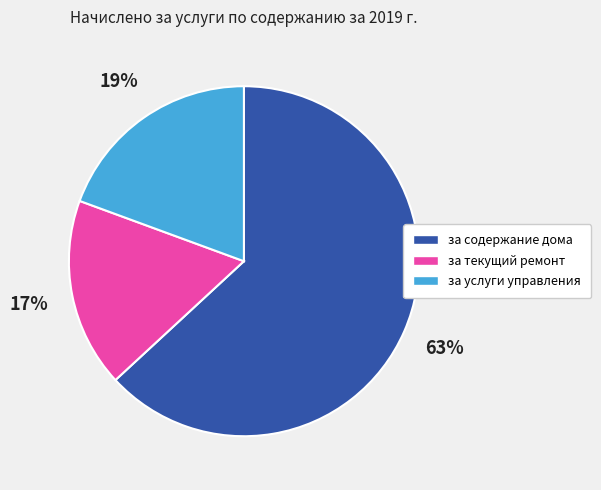

To the nearest percent, what is the difference between the largest and smallest slice percentages?

46%